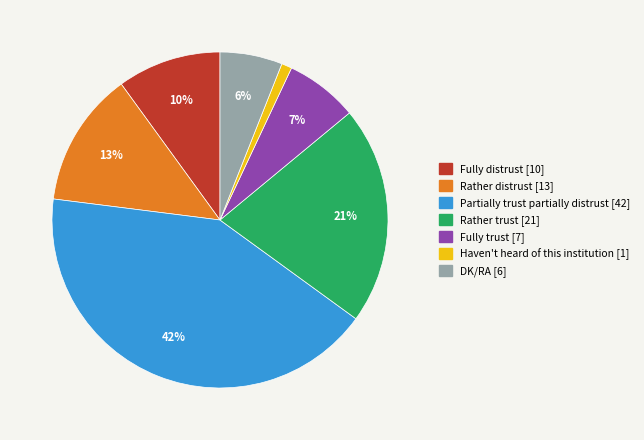

Is the sum of DK/RA and Fully trust greater than half?

No